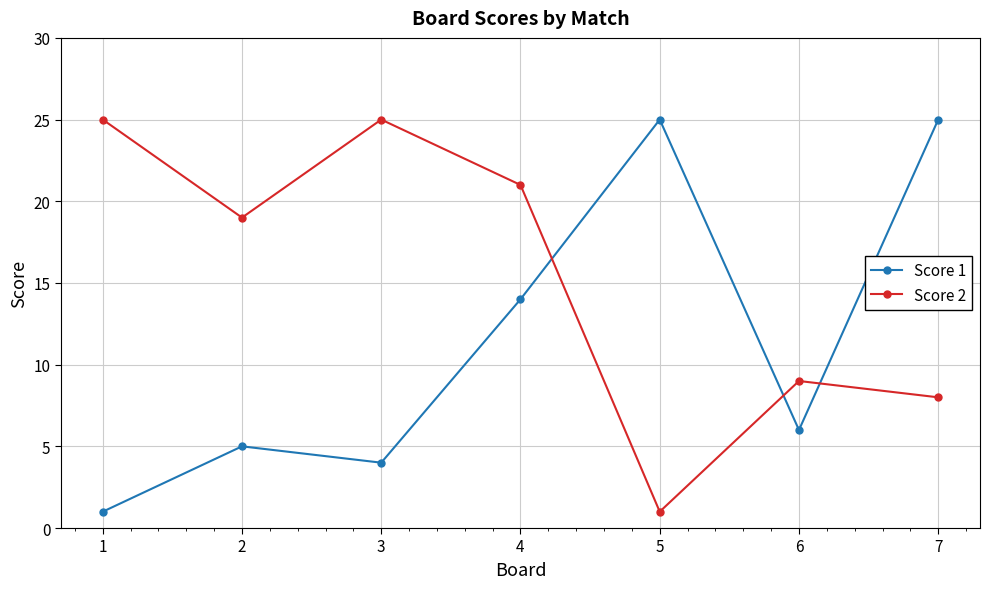

How many distinct data groups are displayed?

2